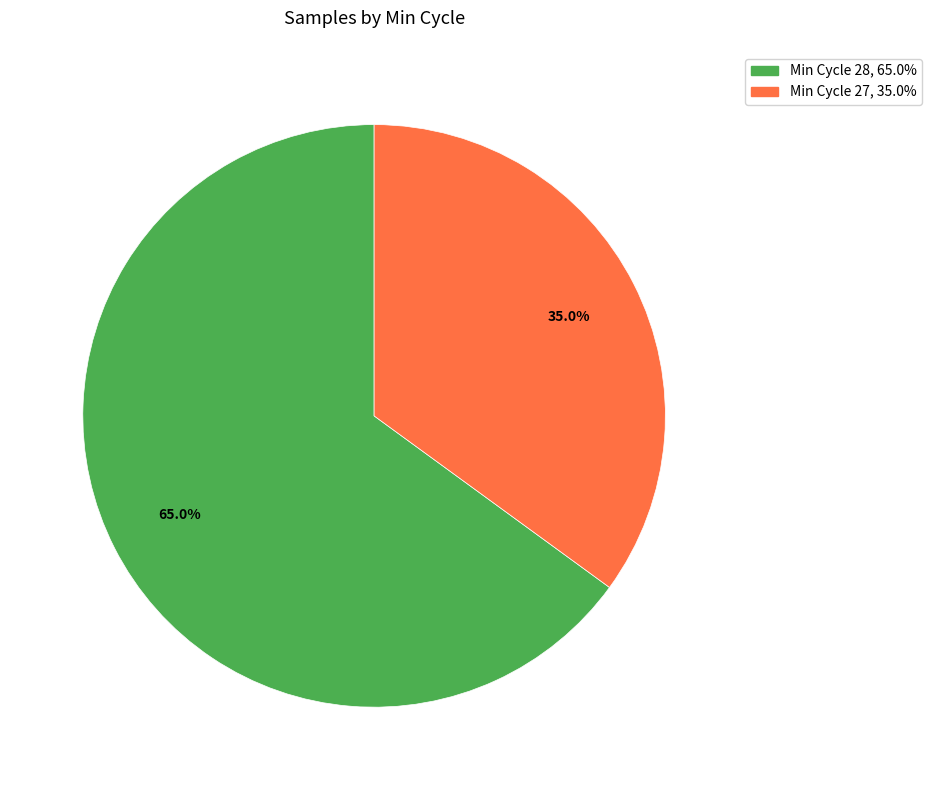

Does any single category account for the majority?

Yes